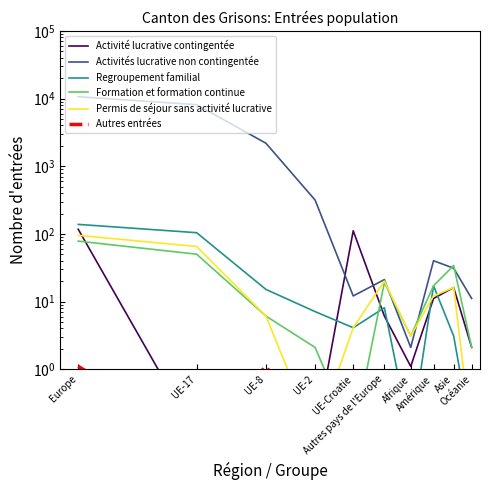

What is the difference between the maximum and second lowest values in the Permis de séjour sans activité lucrative series?

95.0